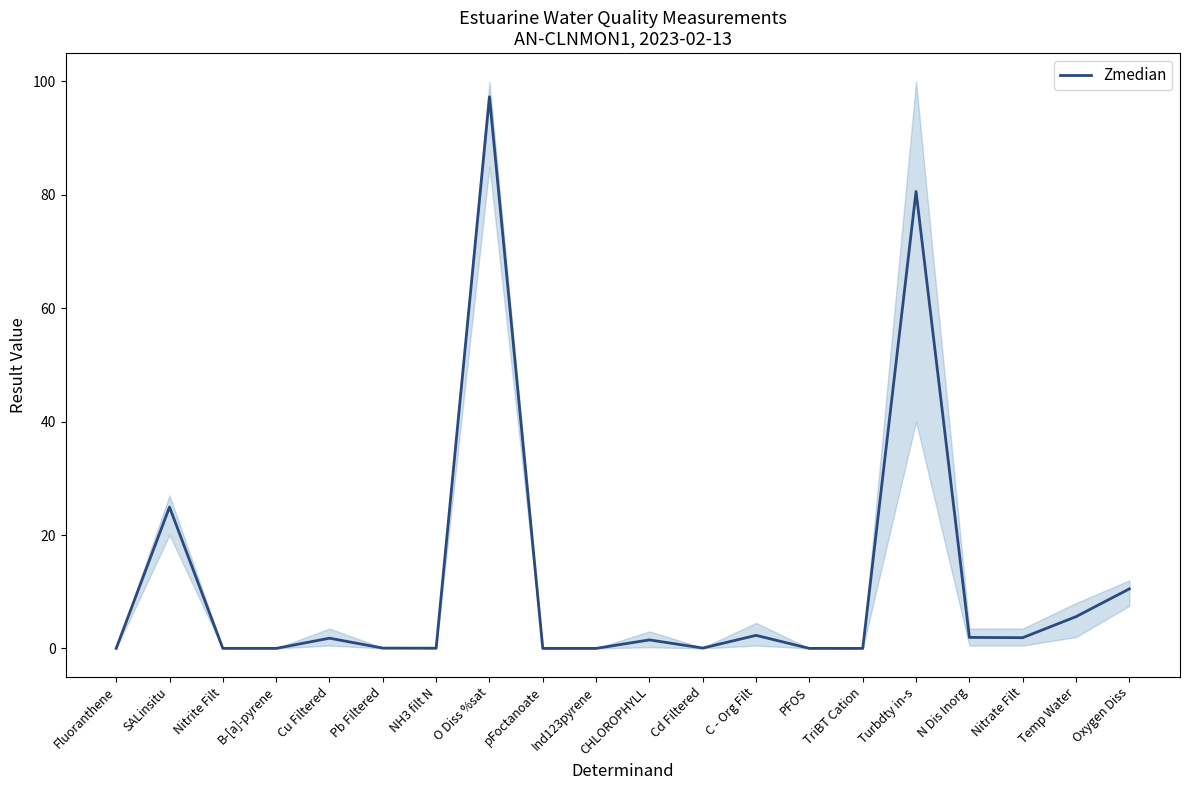

How many points are higher than both their immediate neighbors (excluding endpoints)?

6